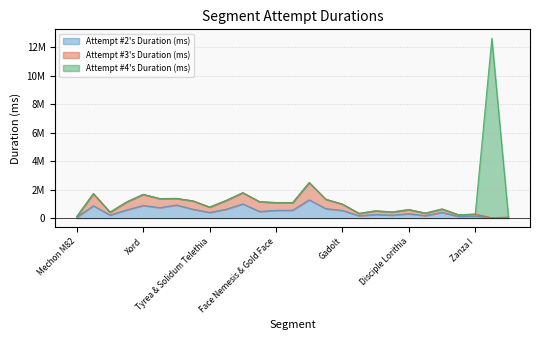

At how many categories does at least one series exceed 864354?

14